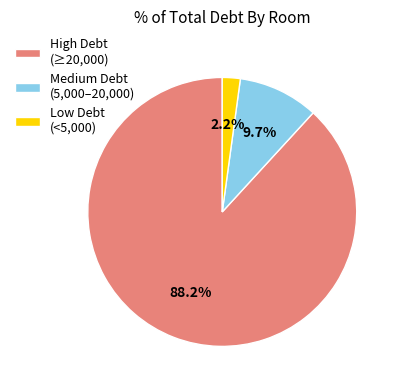

To the nearest percent, what is the average slice percentage?

33%